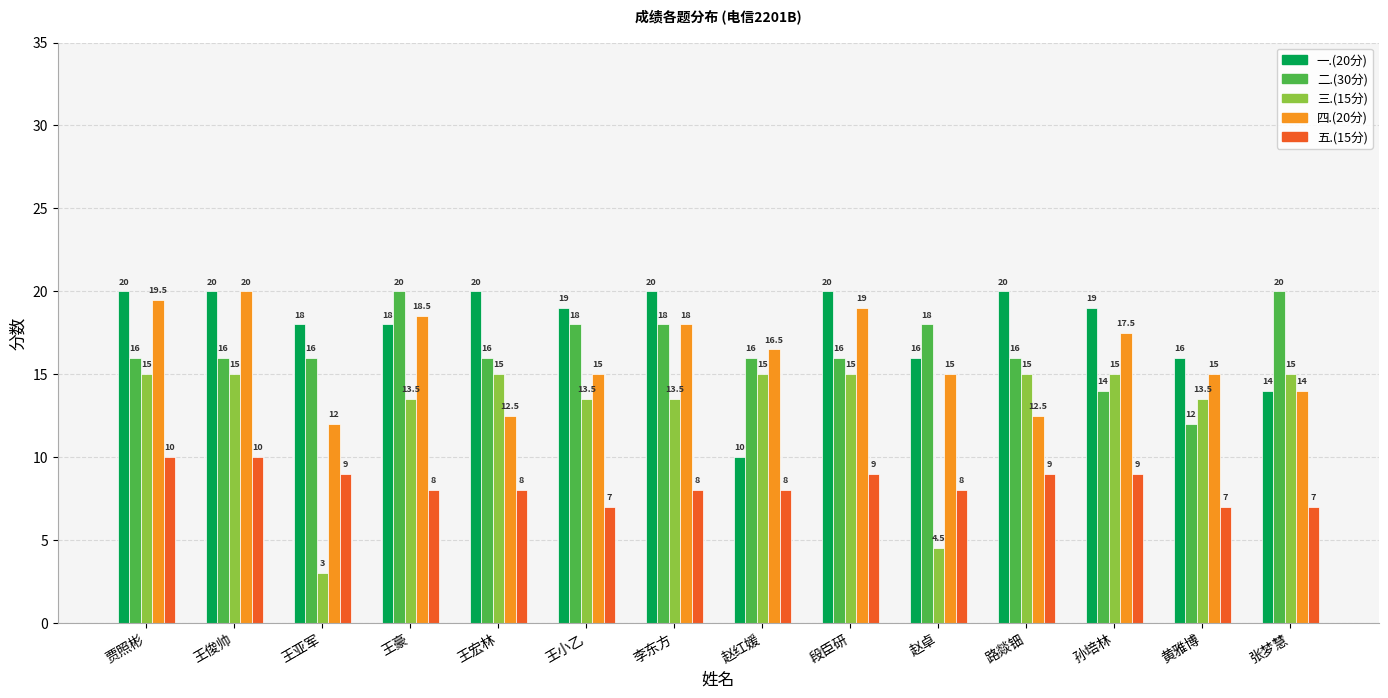

How many bars are there in total?

70